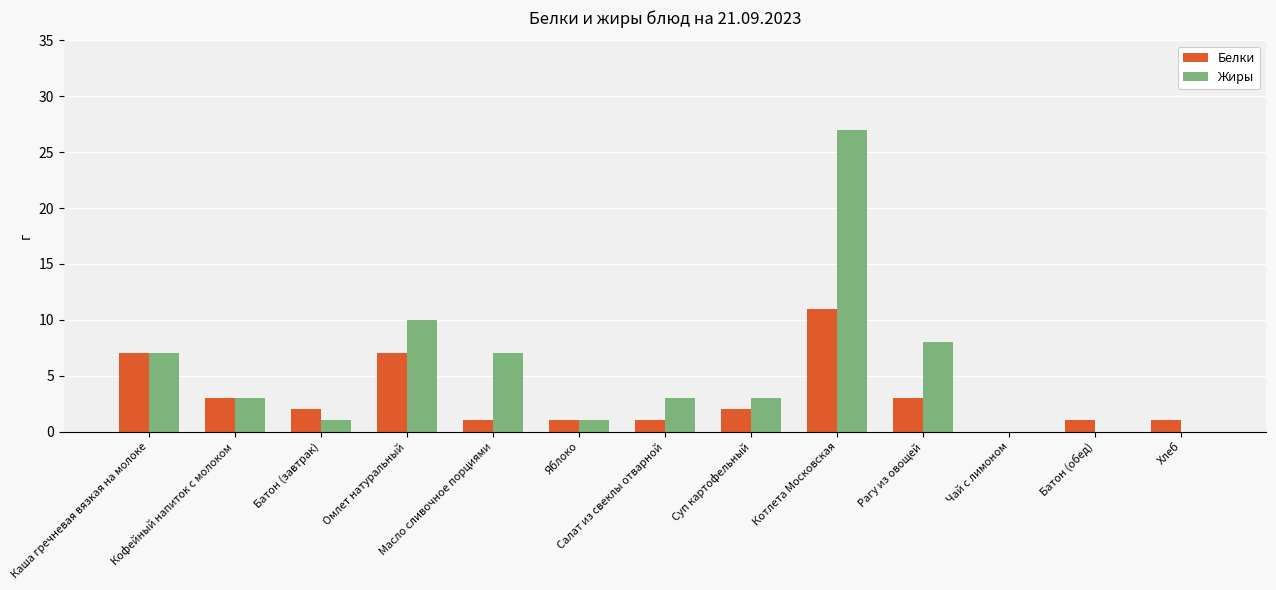

Are the bars horizontal?

No